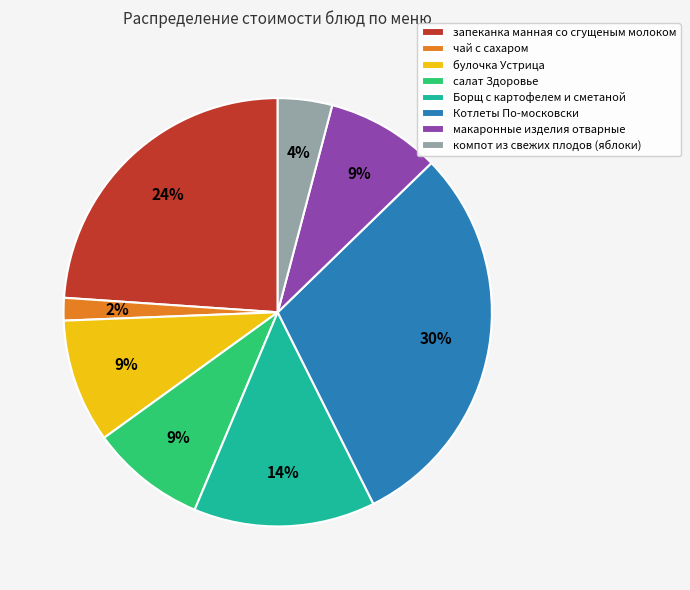

Do запеканка манная со сгущеным молоком and булочка Устрица together represent more than half of the pie?

No